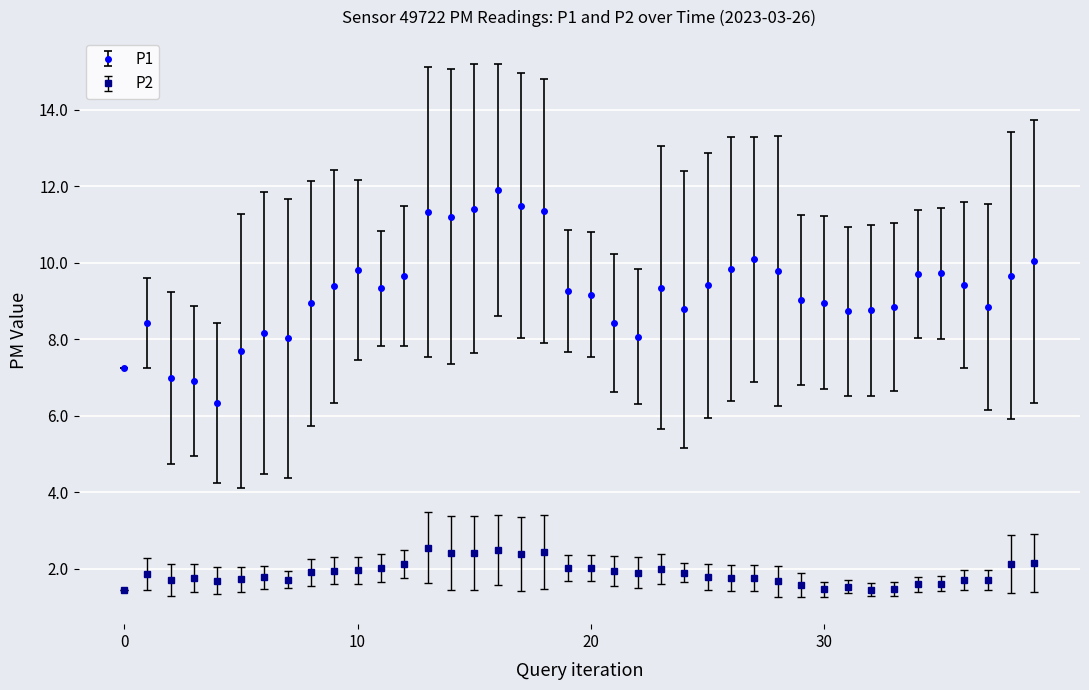

How many lines are shown in the chart?

2